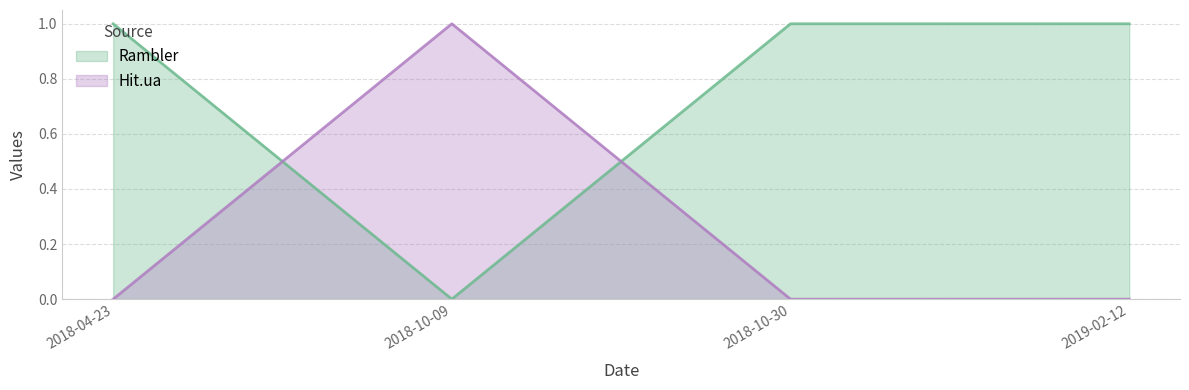

Where is the first local maximum for Hit.ua?

2018-10-09